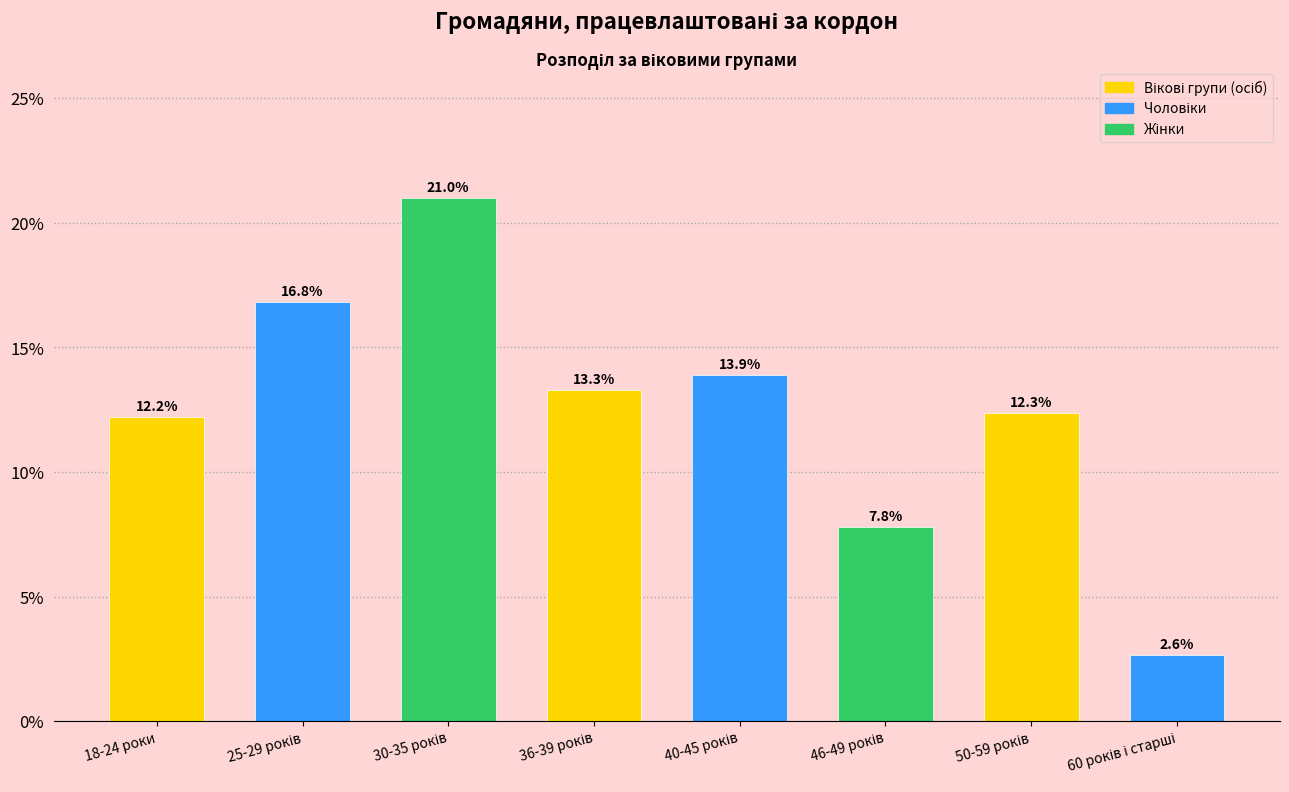

What is the greatest value displayed?

21.0